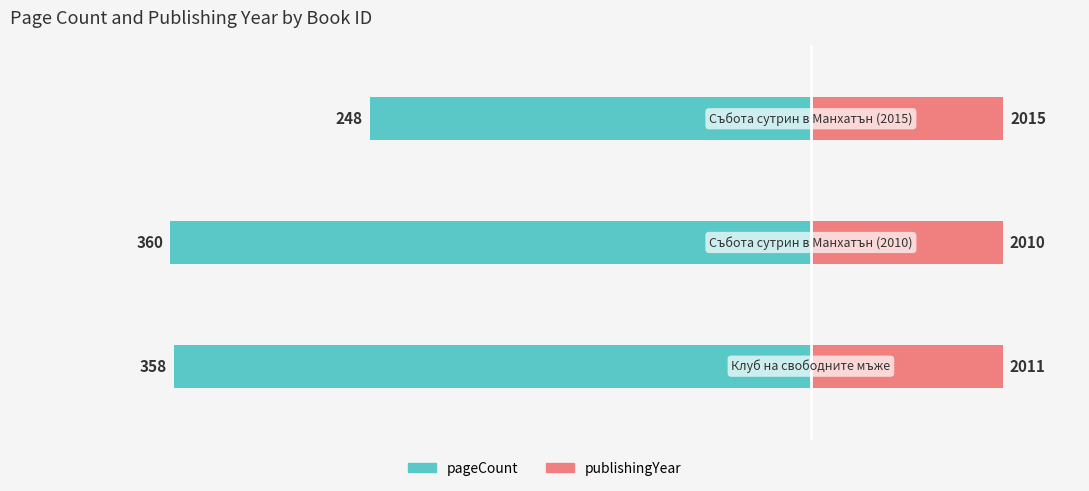

The value of pageCount at 2 is -357.4. True or false?

False